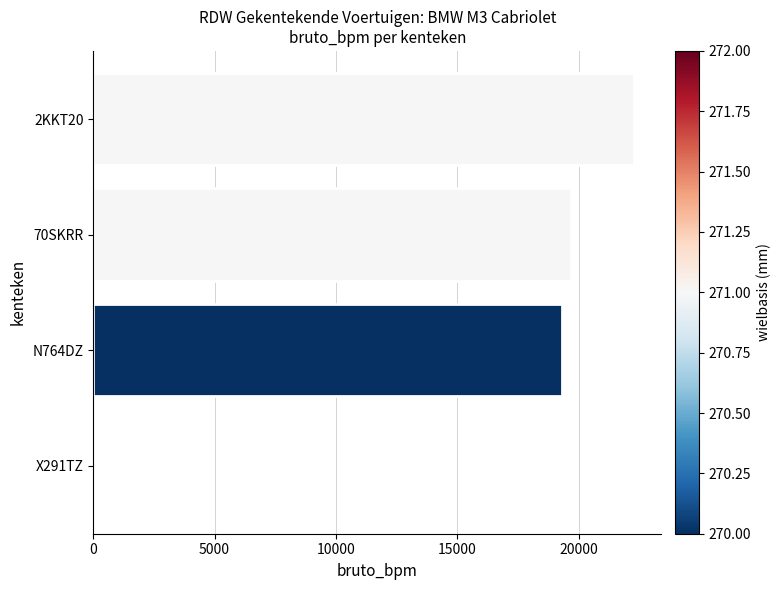

Reading bottom to top, list all the values displayed in this chart.

X291TZ=0	N764DZ=19310	70SKRR=19705	2KKT20=22294